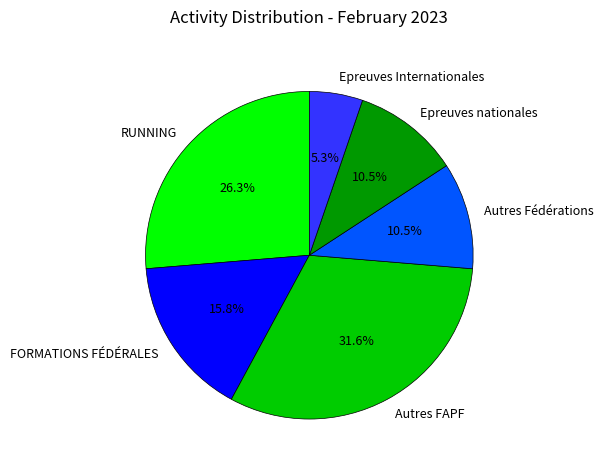

Is there any slice that represents more than half of the pie?

No